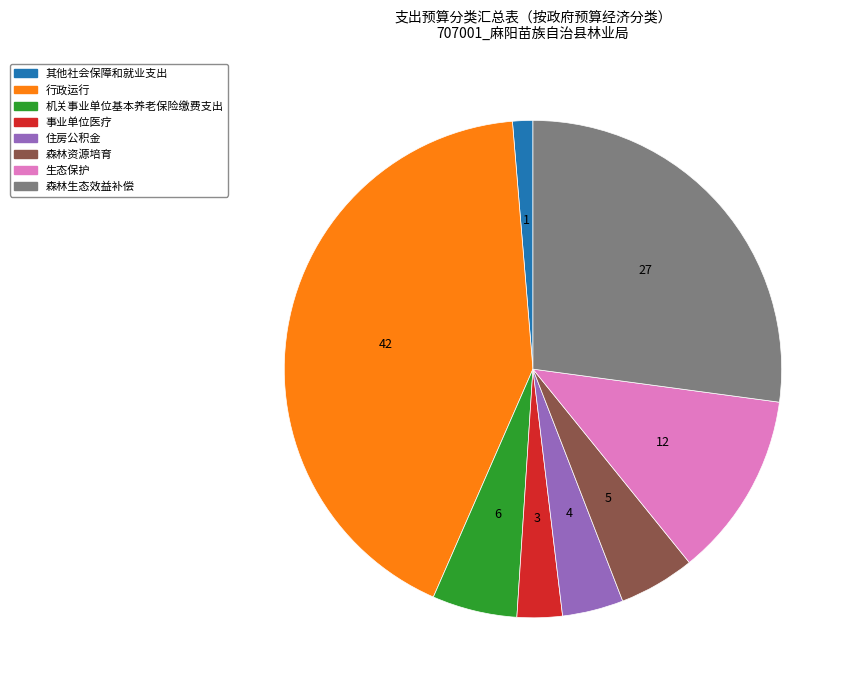

Which slice is the largest?

行政运行